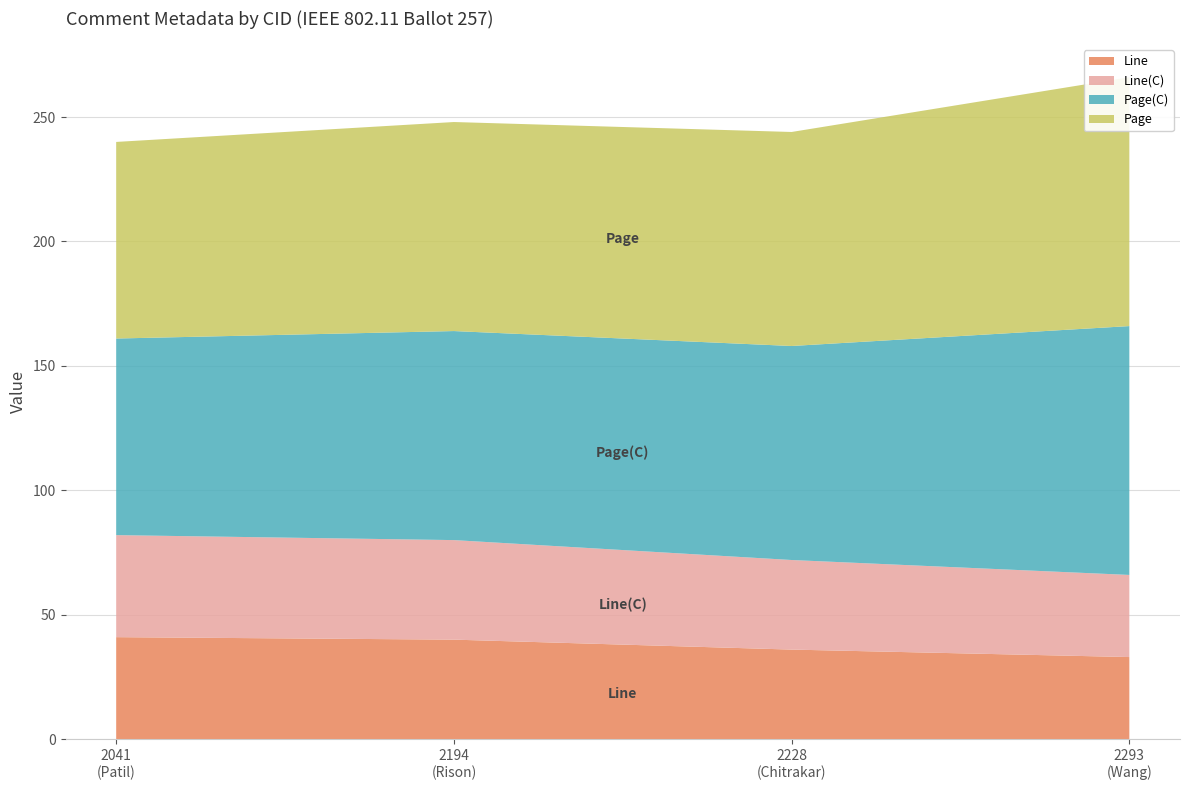

Reading left to right, extract all data points from this chart.

CID: 2041	2194	2228	2293
Page(C): 79	84	86	100
Line(C): 41	40	36	33
Page: 79	84	86	100
Line: 41	40	36	33